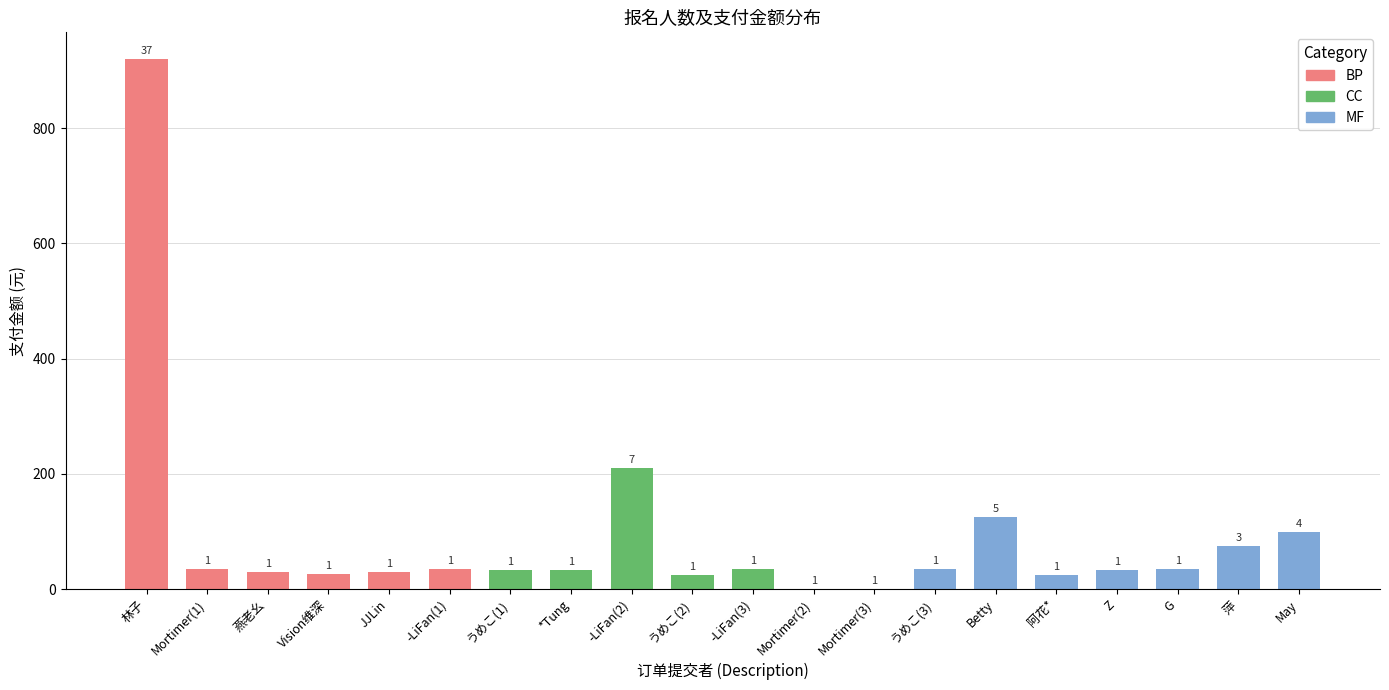

What is the maximum value shown in the chart?

920.4